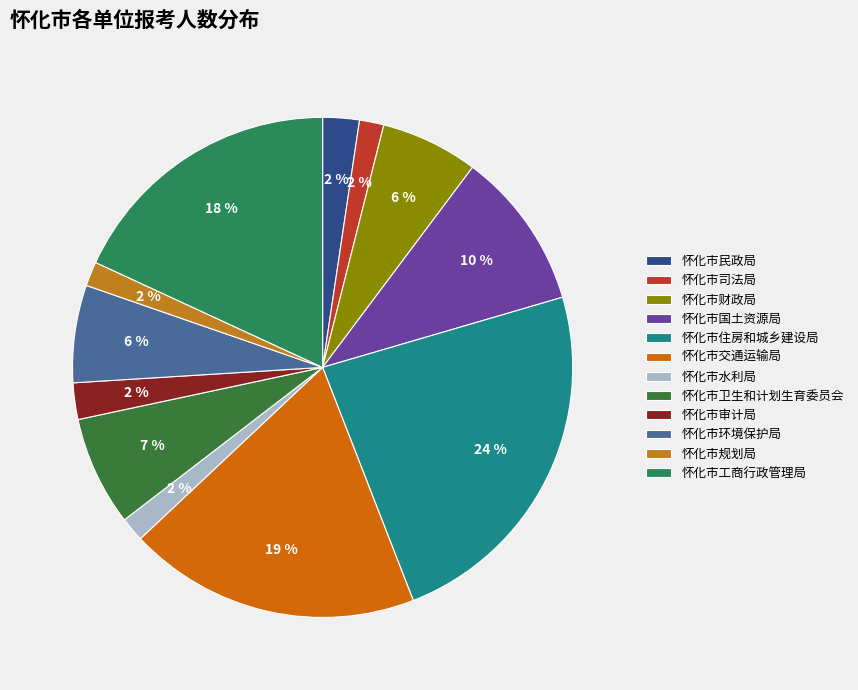

How many slices are in this pie chart?

12